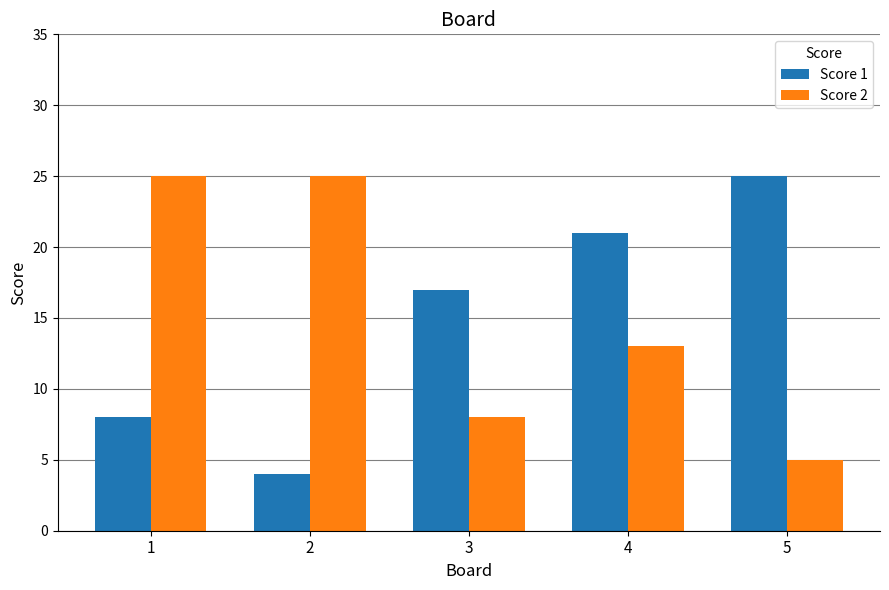

Which series changed the most between 2 and 4?

Score 1